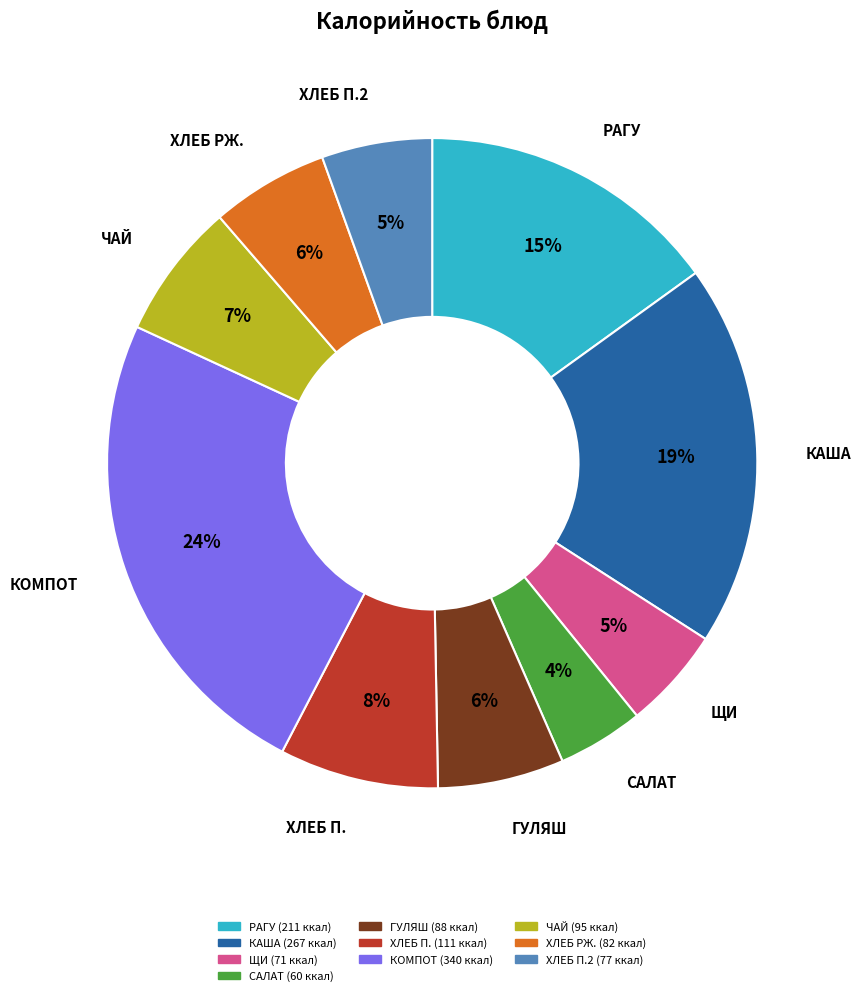

To the nearest percent, what is the average slice percentage?

10%